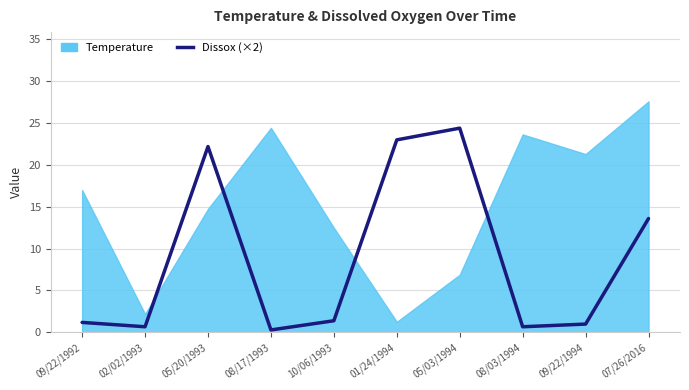

True or false: the data shows 0.6 at 09/22/1994.

False